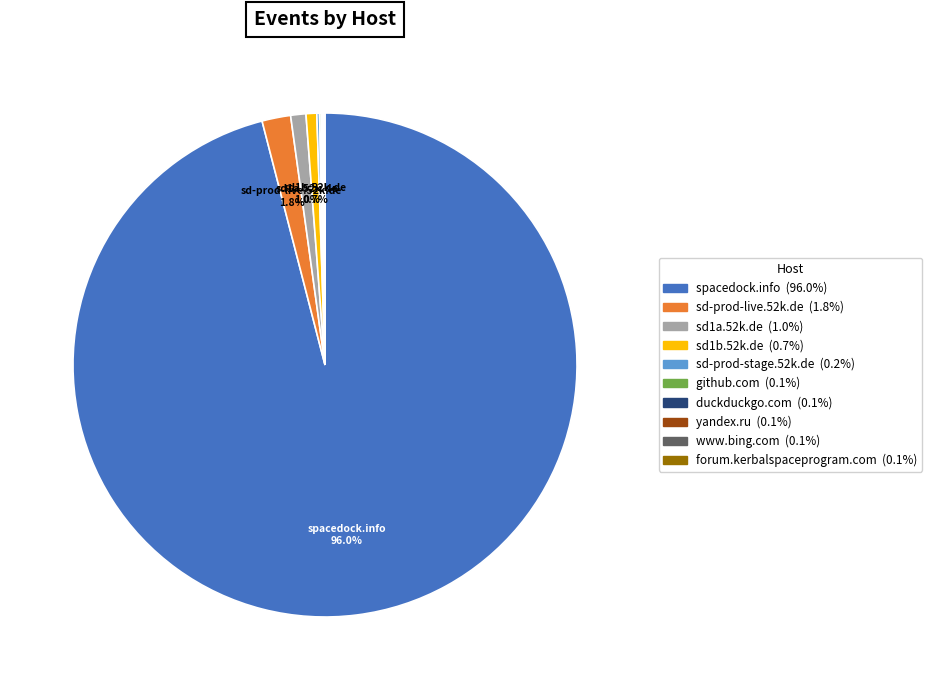

Does any single category account for the majority?

Yes